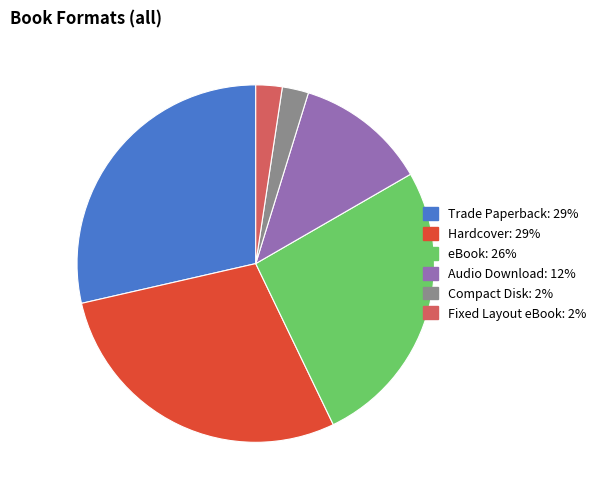

Is there any slice that represents more than half of the pie?

No